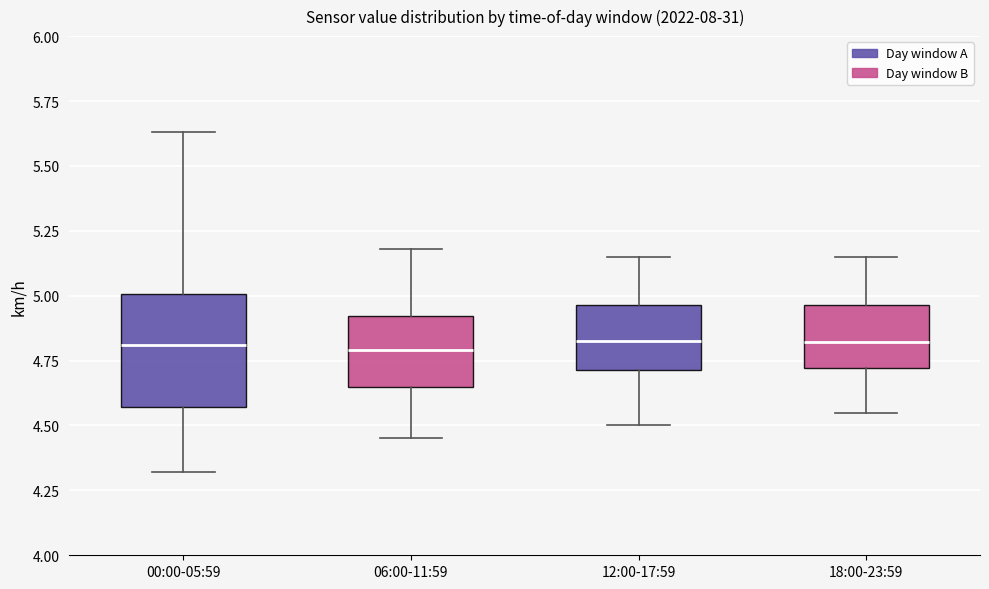

Comparing the boxes themselves (not the whiskers), which one is the tallest?

00:00-05:59